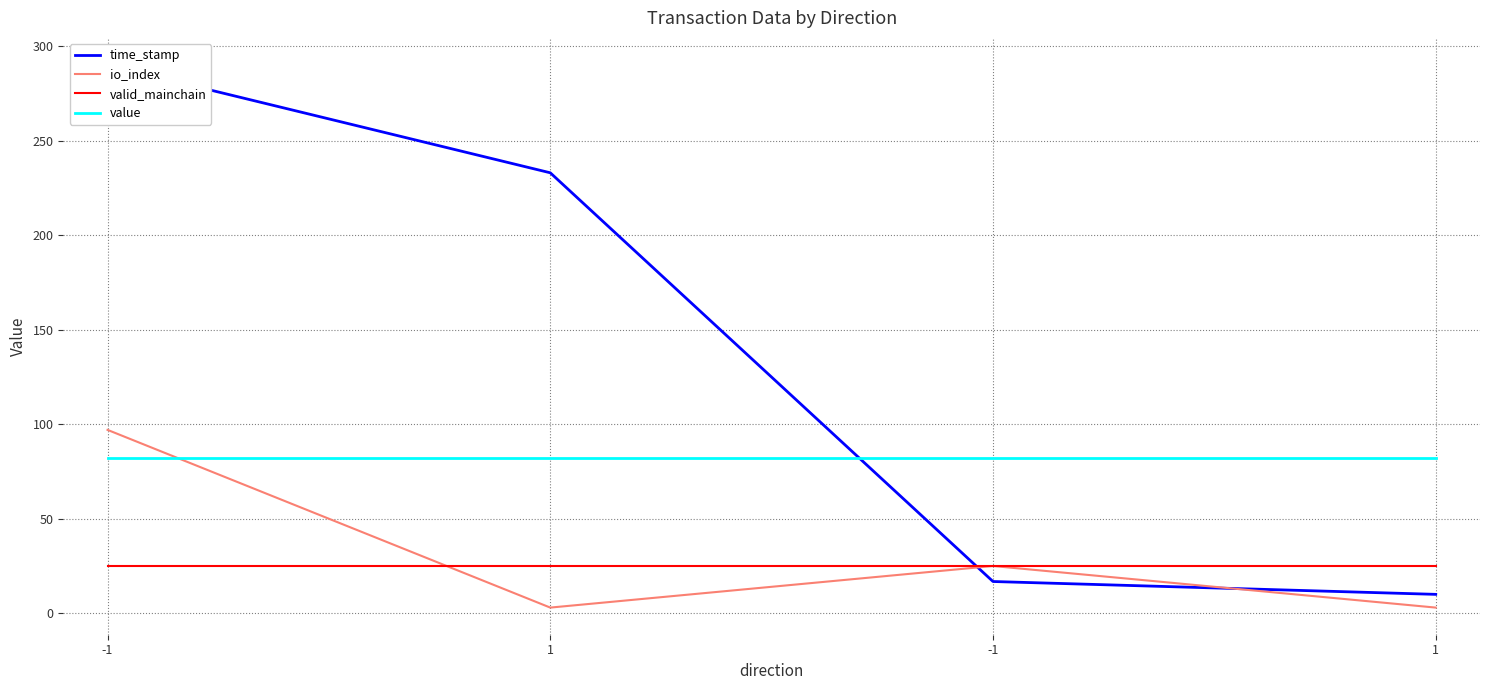

Reading left to right, extract all data points from this chart.

time_stamp: -1=290.0	1=233.0	-1=16.8	1=10.0
io_index: -1=97.0	1=3.0	-1=25.0	1=3.0
valid_mainchain: -1=25.0	1=25.0	-1=25.0	1=25.0
value: -1=82.2	1=82.2	-1=82.2	1=82.2